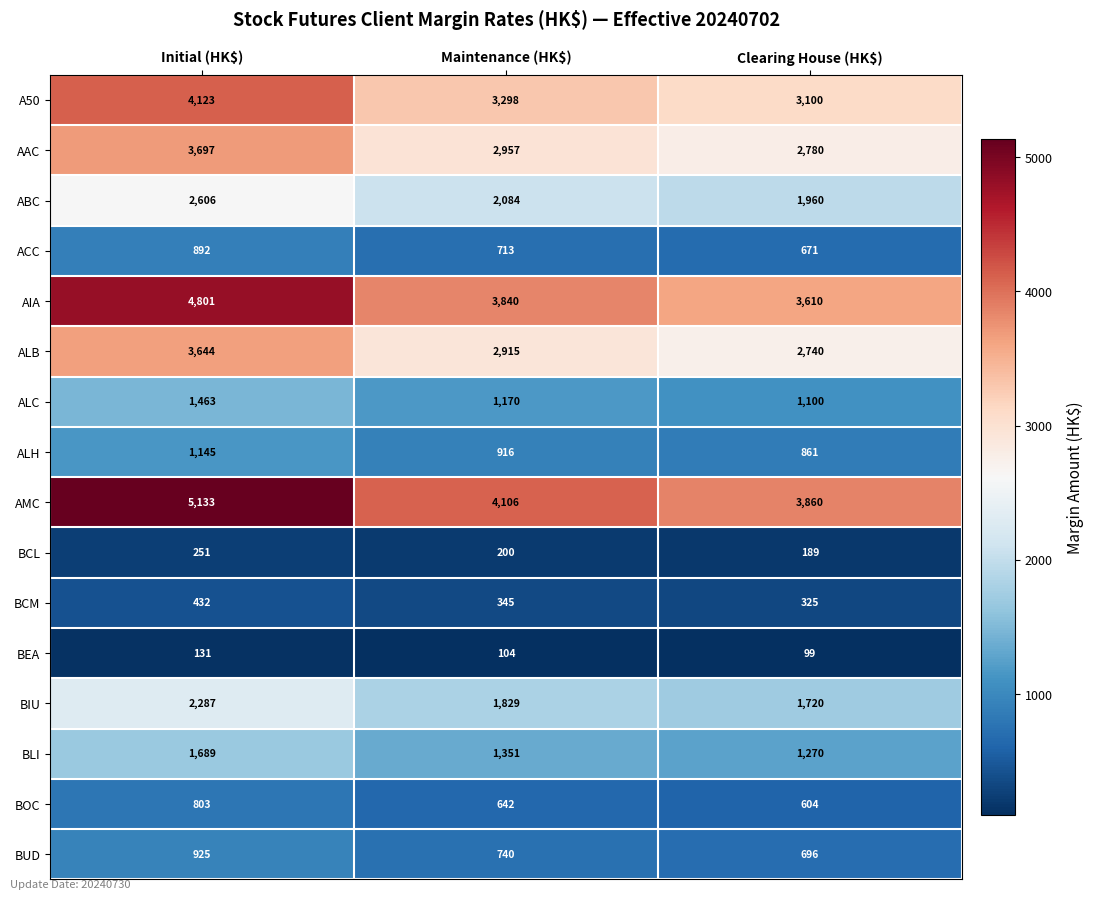

What is the total value across all series at Clearing House (HK$)?

25585